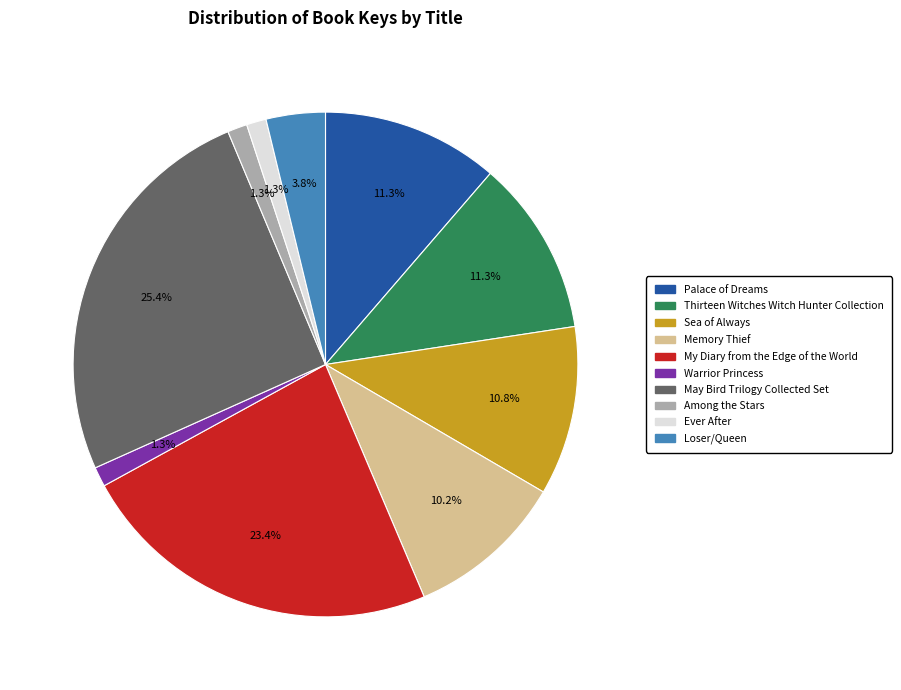

To the nearest percent, what is the difference between the largest and smallest slice percentages?

24%